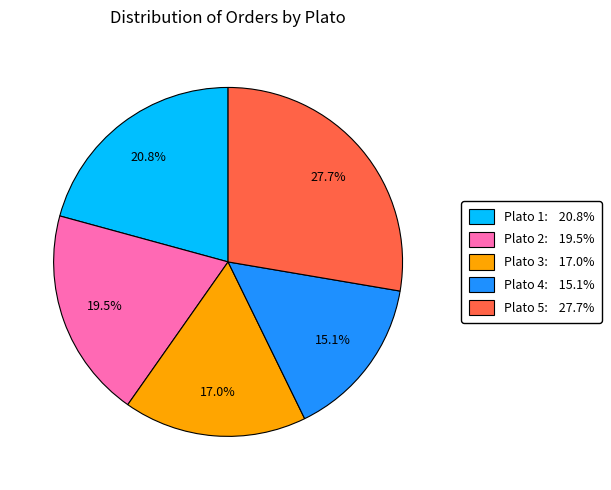

What is the largest slice in the pie chart?

Plato 5